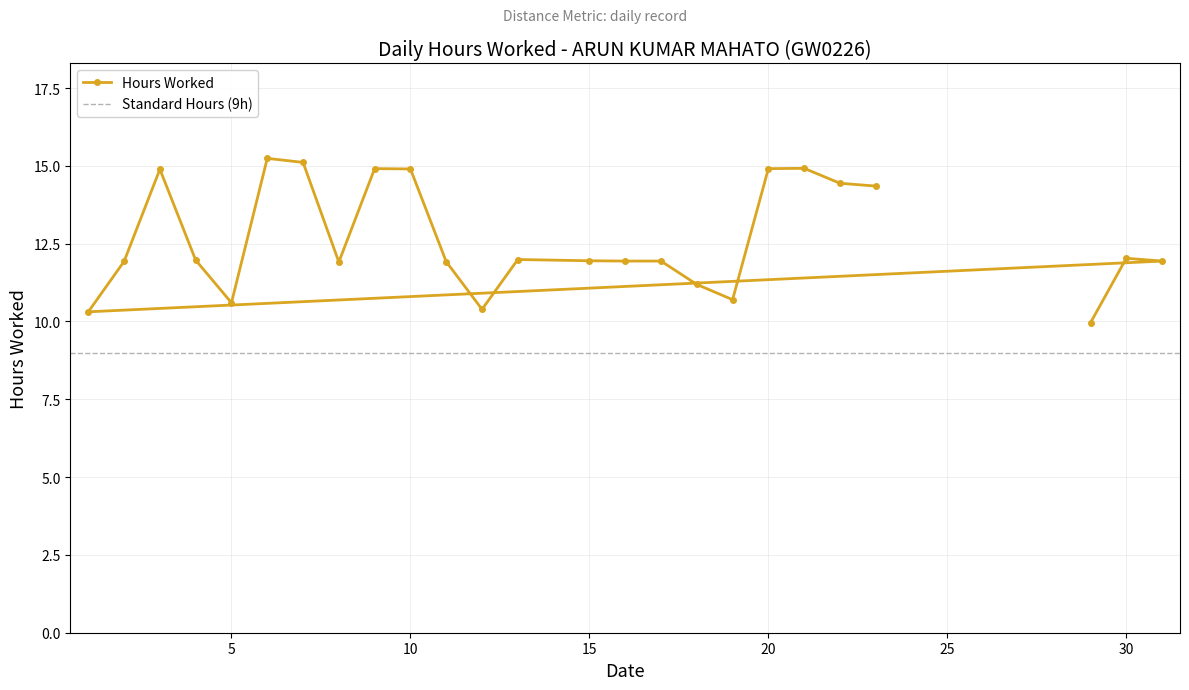

Is this an area chart (filled region under the line)?

No